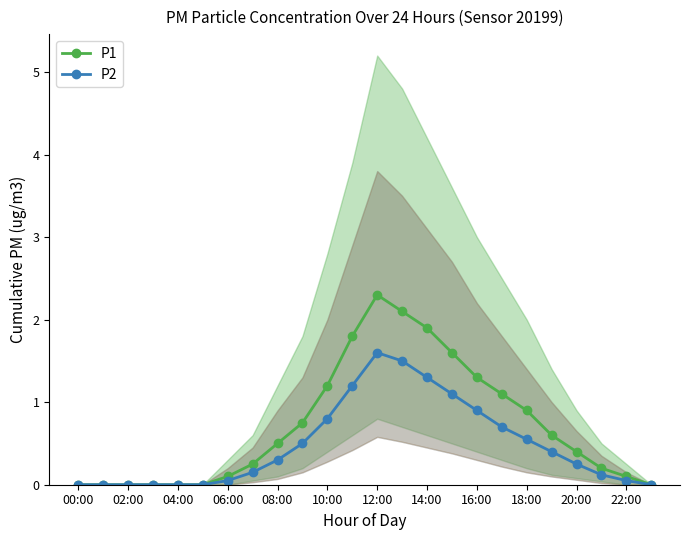

How many data points in P2 are above 0?

17